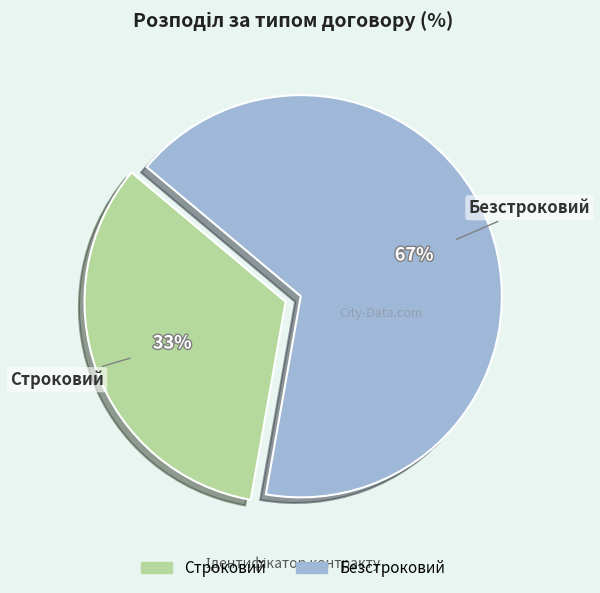

What is the largest slice in the pie chart?

Безстроковий